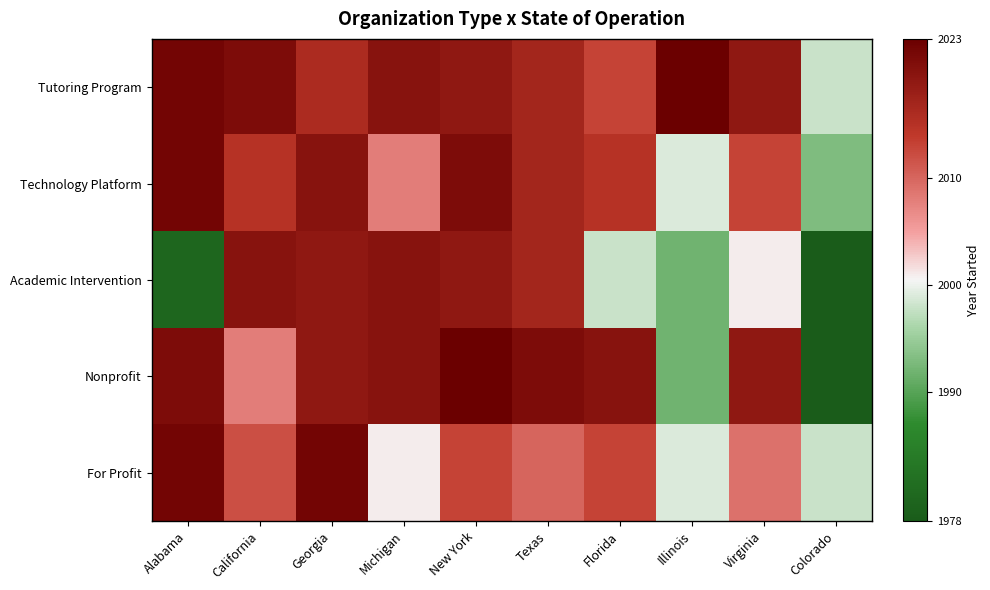

Reading left to right, what are all the values shown in this chart?

Tutoring Program: Alabama=2022	California=2021	Georgia=2016	Michigan=2020	New York=2019	Texas=2017	Florida=2013	Illinois=2023	Virginia=2019	Colorado=1998
Technology Platform: Alabama=2022	California=2015	Georgia=2020	Michigan=2008	New York=2021	Texas=2017	Florida=2015	Illinois=1999	Virginia=2013	Colorado=1993
Academic Intervention: Alabama=1980	California=2020	Georgia=2019	Michigan=2020	New York=2019	Texas=2017	Florida=1998	Illinois=1992	Virginia=2001	Colorado=1978
Nonprofit: Alabama=2021	California=2008	Georgia=2019	Michigan=2020	New York=2023	Texas=2021	Florida=2020	Illinois=1992	Virginia=2019	Colorado=1978
For Profit: Alabama=2022	California=2012	Georgia=2022	Michigan=2001	New York=2013	Texas=2010	Florida=2013	Illinois=1999	Virginia=2009	Colorado=1998